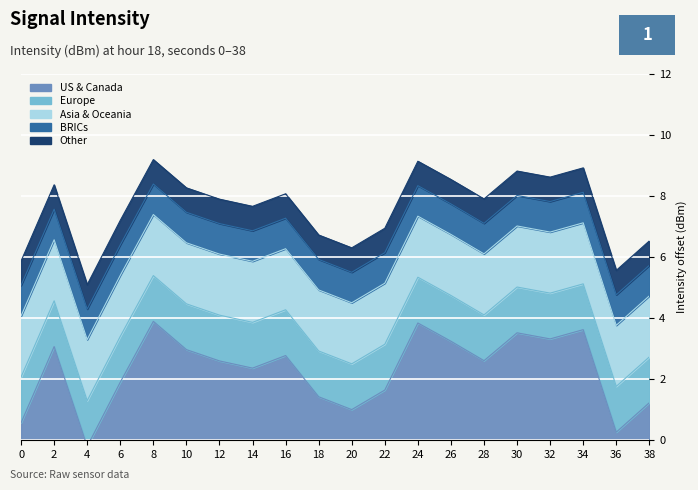

What is the change in value from 6 to 22?

-0.3